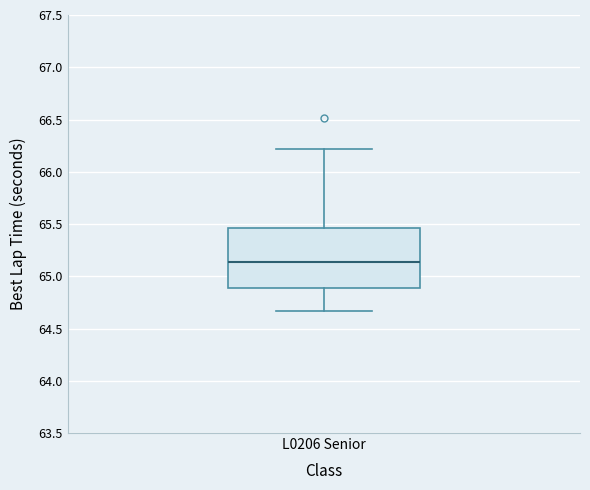

Where does the lower whisker of the box for L0206 Senior end on the y-axis? The values are not printed on the chart, so give them approximately, as read against the axis.

64.65